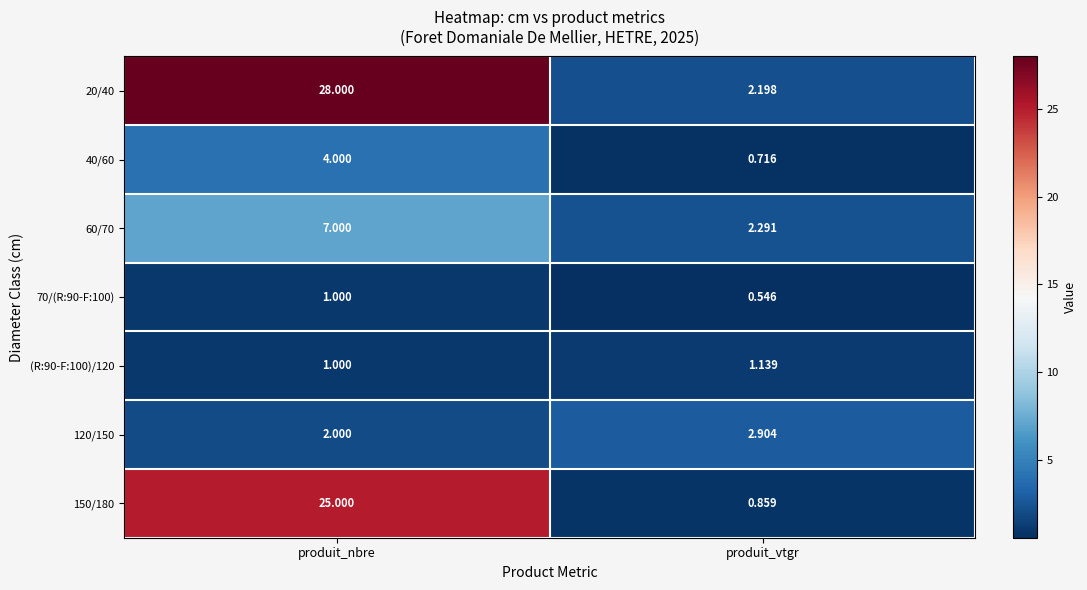

Between produit_nbre and produit_vtgr, which series saw the biggest shift?

20/40